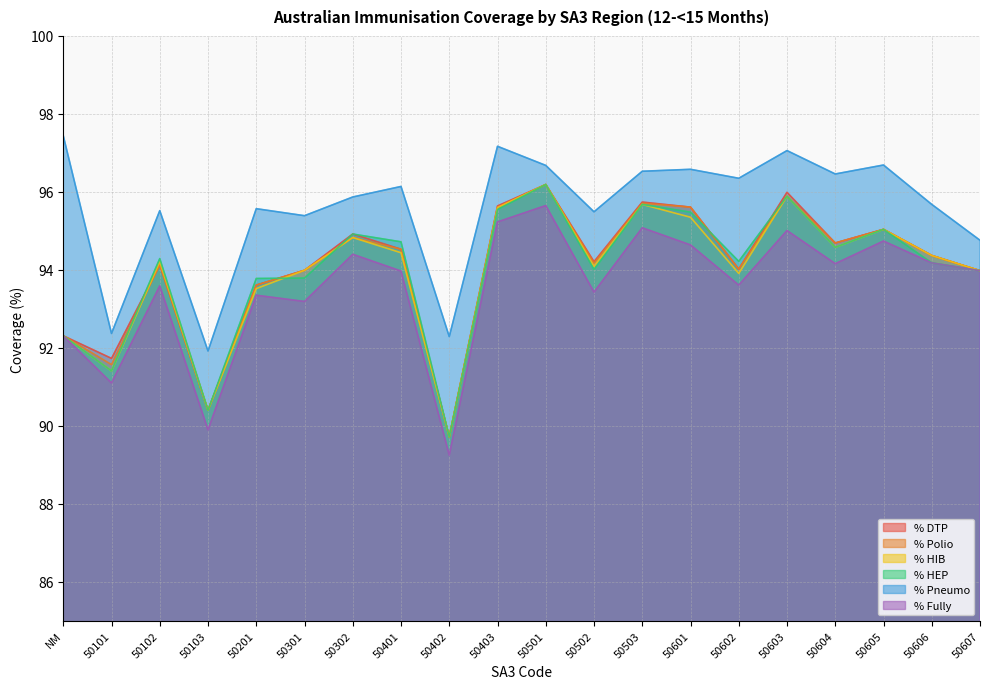

What is the value of the % Pneumo point at the 18th from the left?

96.7